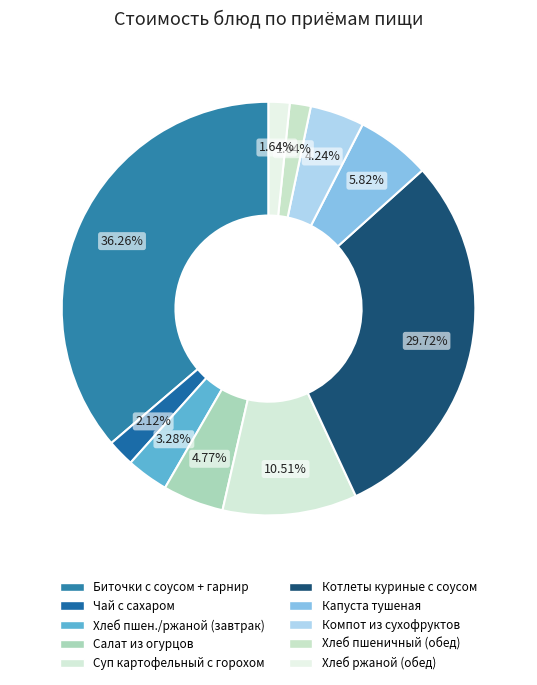

How many slices are in this pie chart?

10